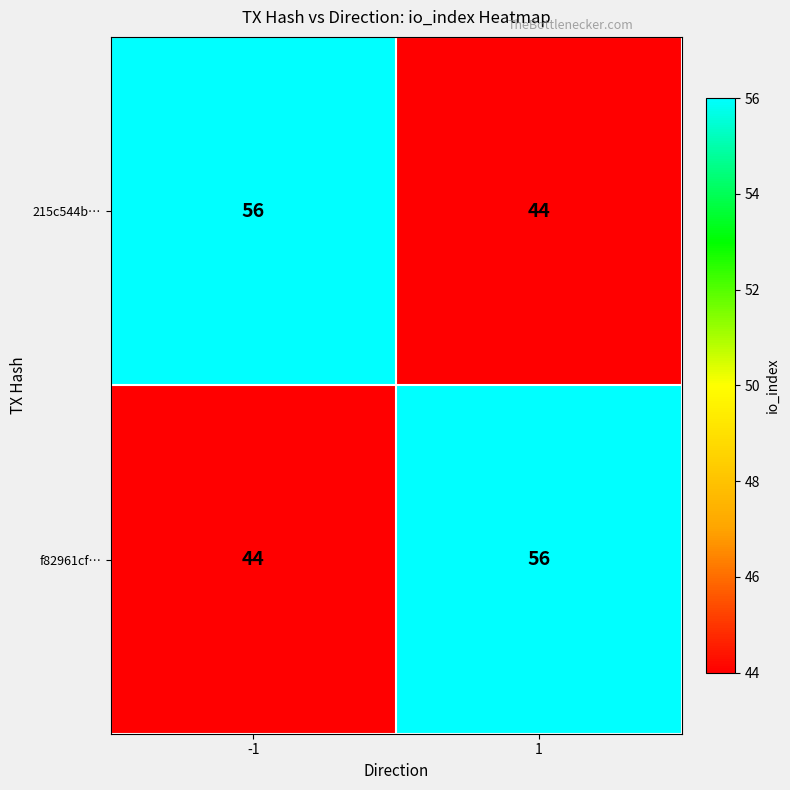

What is the total value across all series at 1?

100